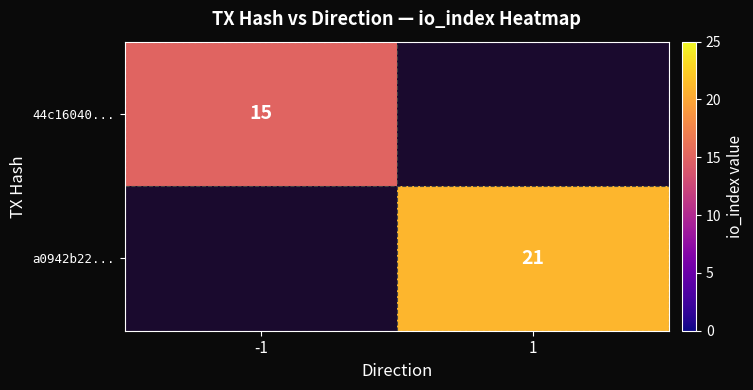

The 44c16040... series shows 23 at -1. True or false?

False